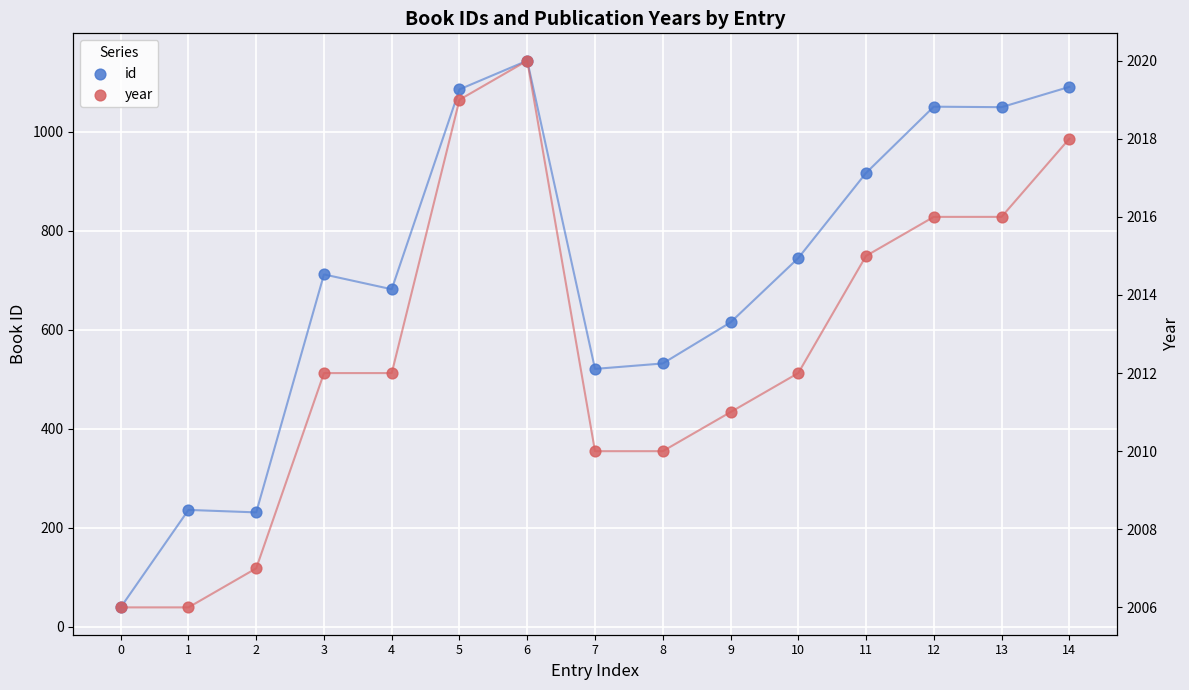

Is the value of id at 3 greater than the value of year at 8?

No